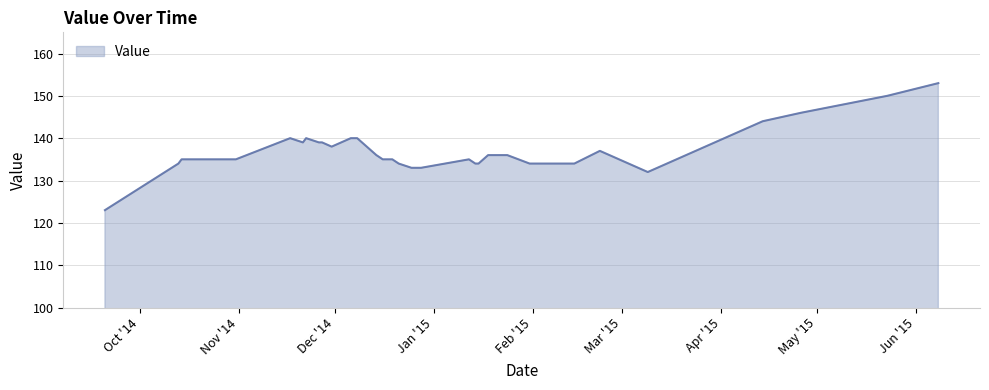

Where is the data nearest to the value 138?

20141130